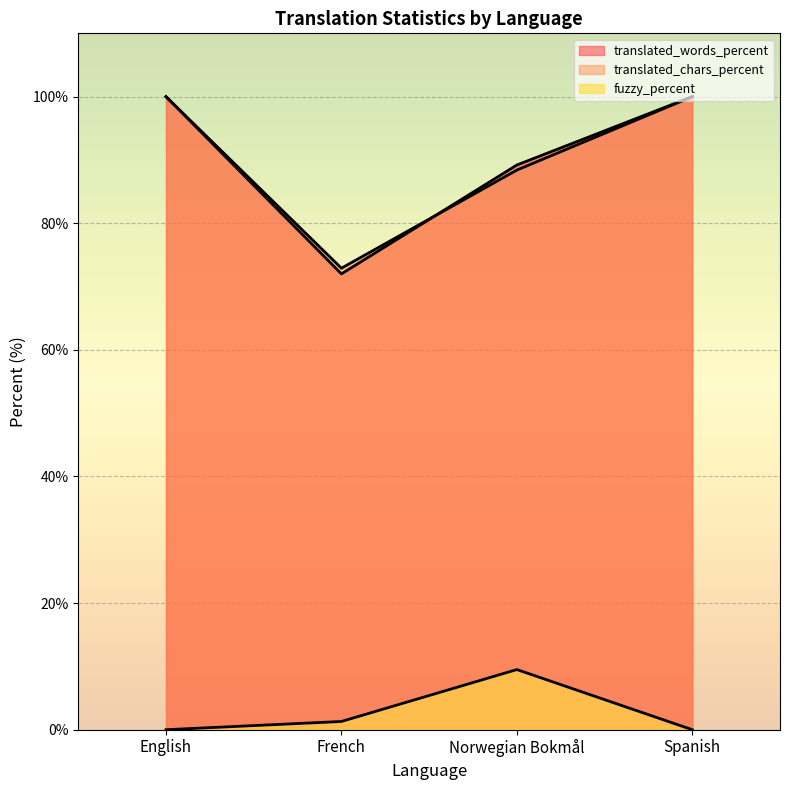

What is the value of the translated_chars_percent point at the 4th from the left?

100.0